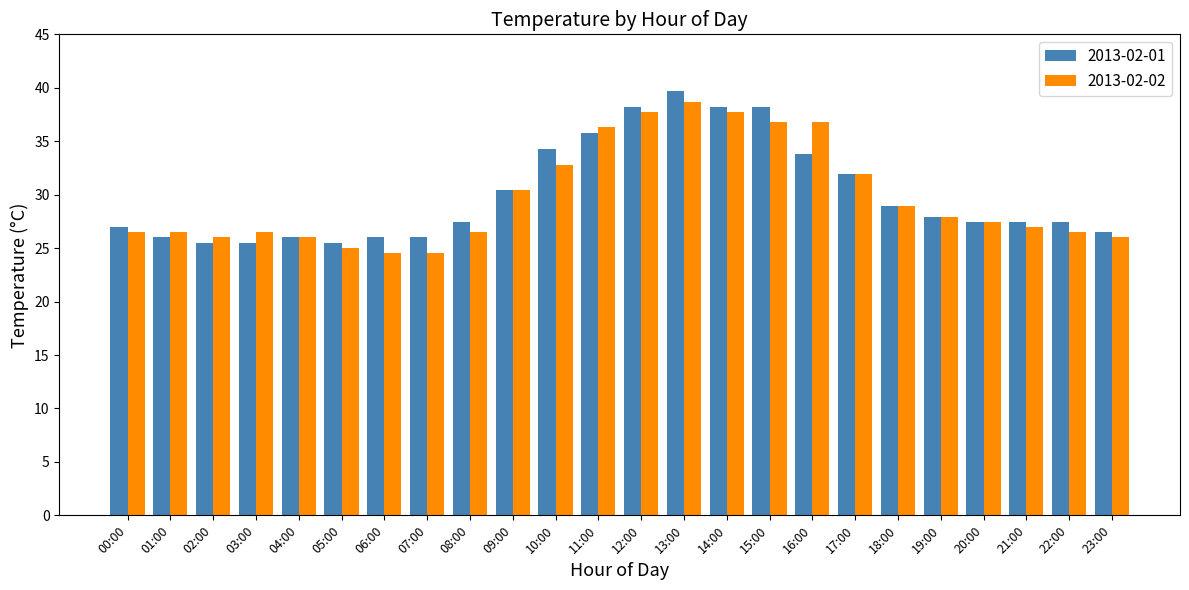

True or false: 2013-02-01 has a value of 27.4 at 22:00.

True